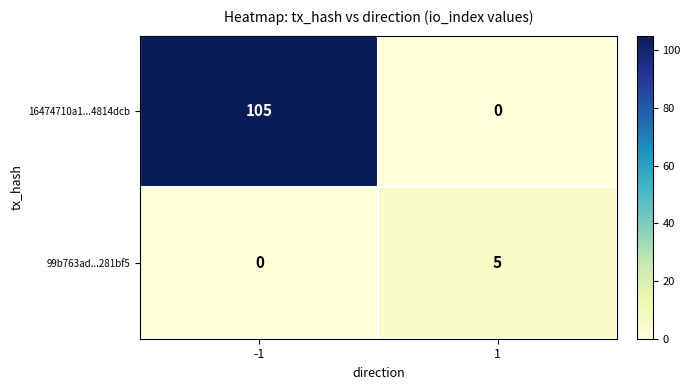

How many data points does each series have?

2